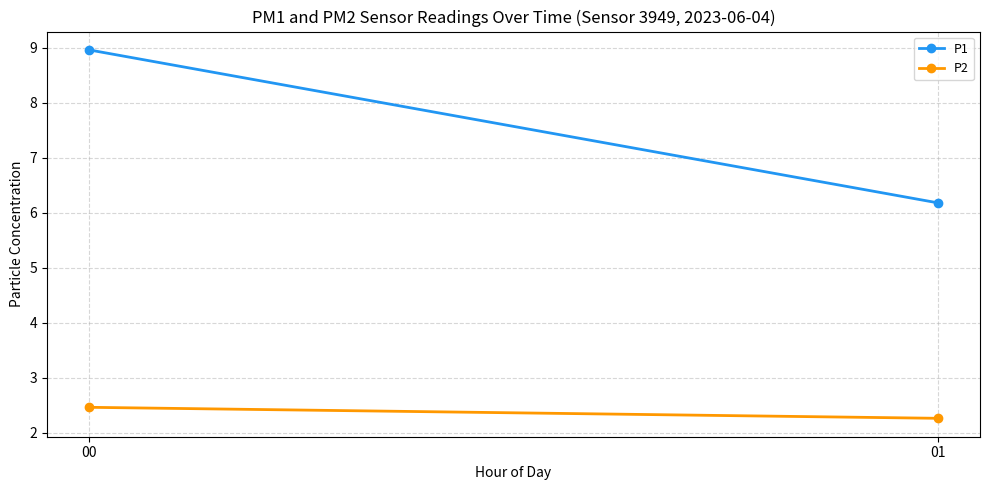

What is the lowest value of the P2 series?

2.3